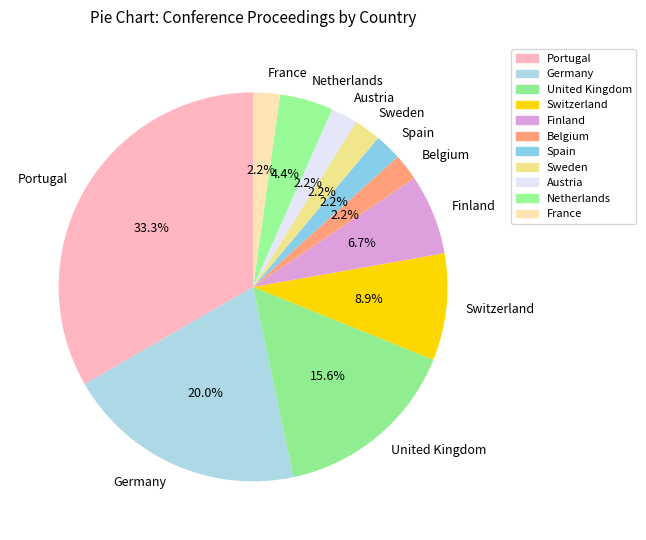

Does any single category account for the majority?

No